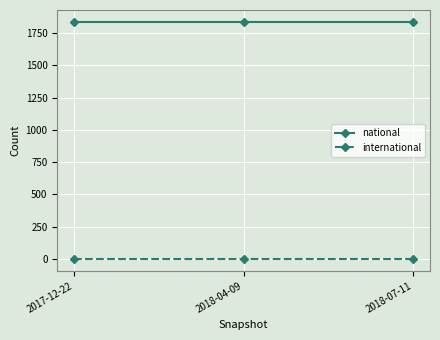

Rank the series by their average value, from highest to lowest.

national, international